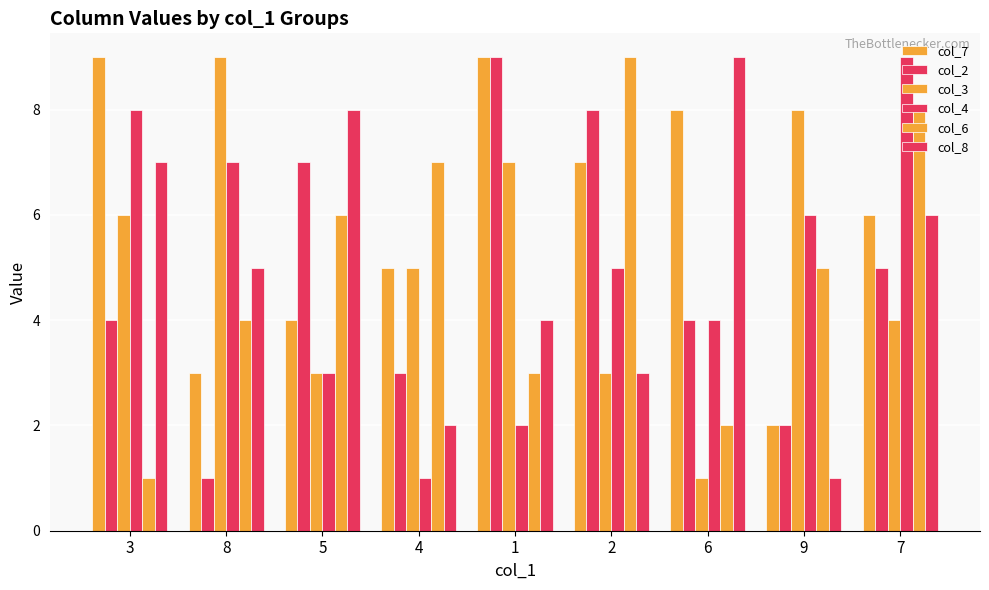

What is the label of the 8th bar from the left?

9